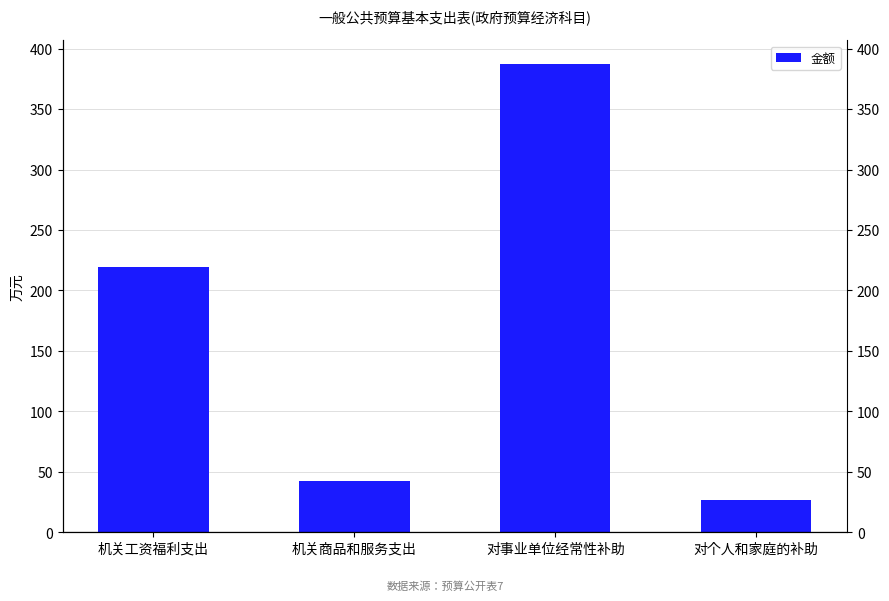

Does the chart contain stacked bars?

No